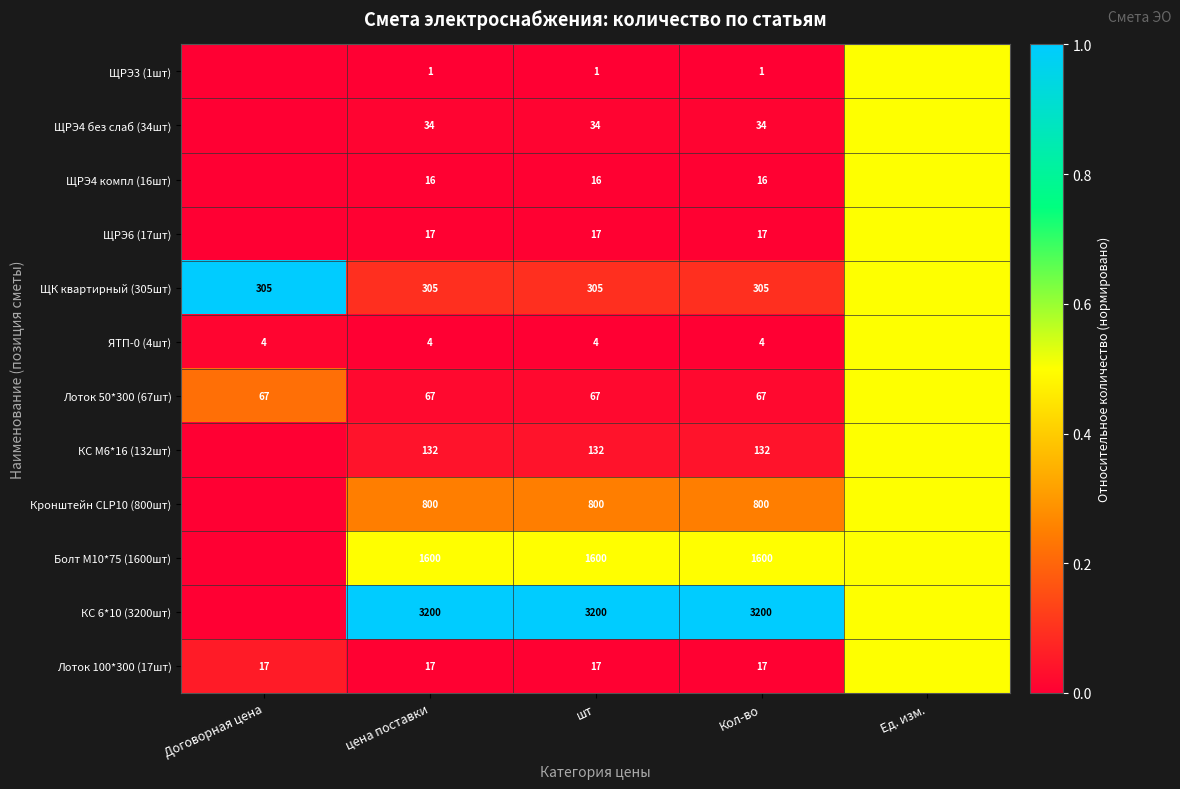

The ЩК квартирный (305шт) series shows 155.4 at Договорная цена. True or false?

False